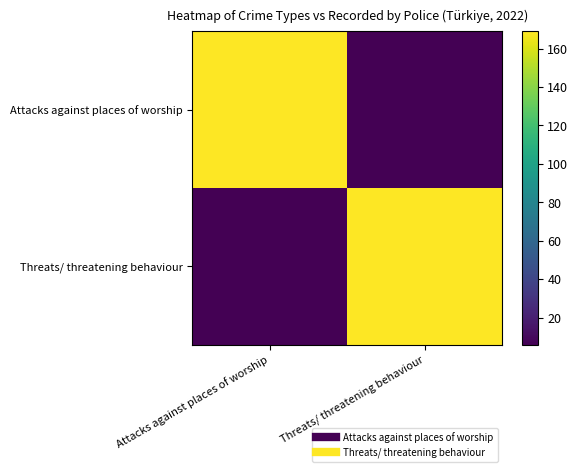

Which series has the largest range (max minus min)?

Attacks against places of worship